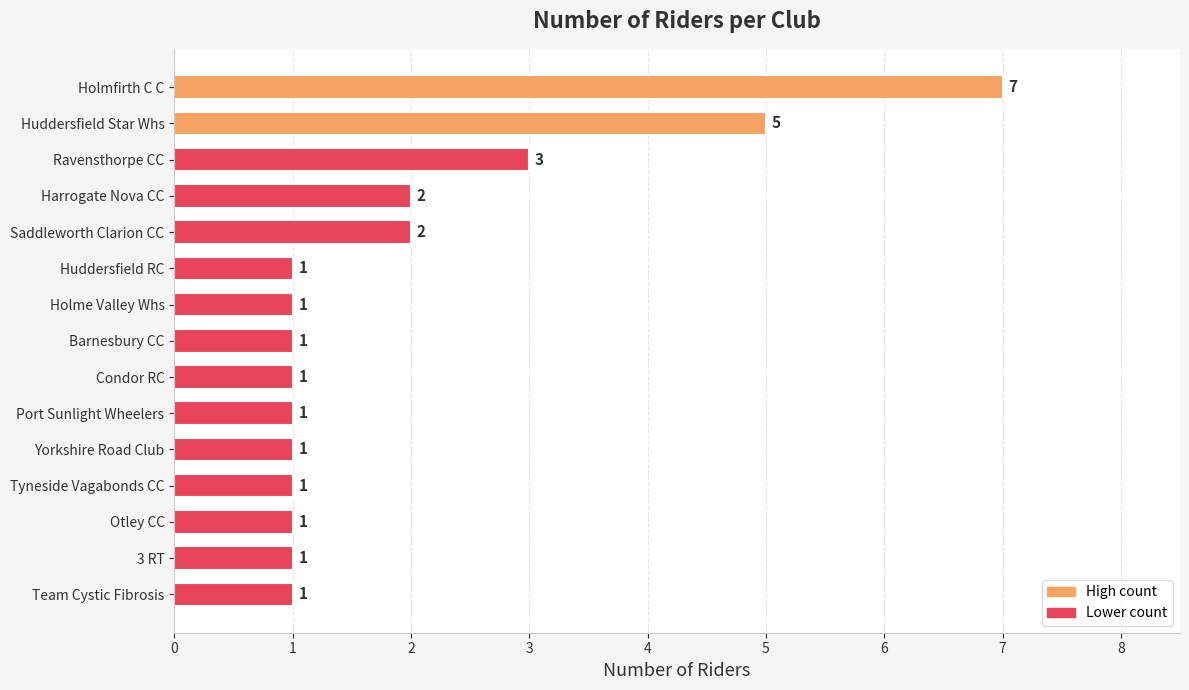

Does the chart contain stacked bars?

No